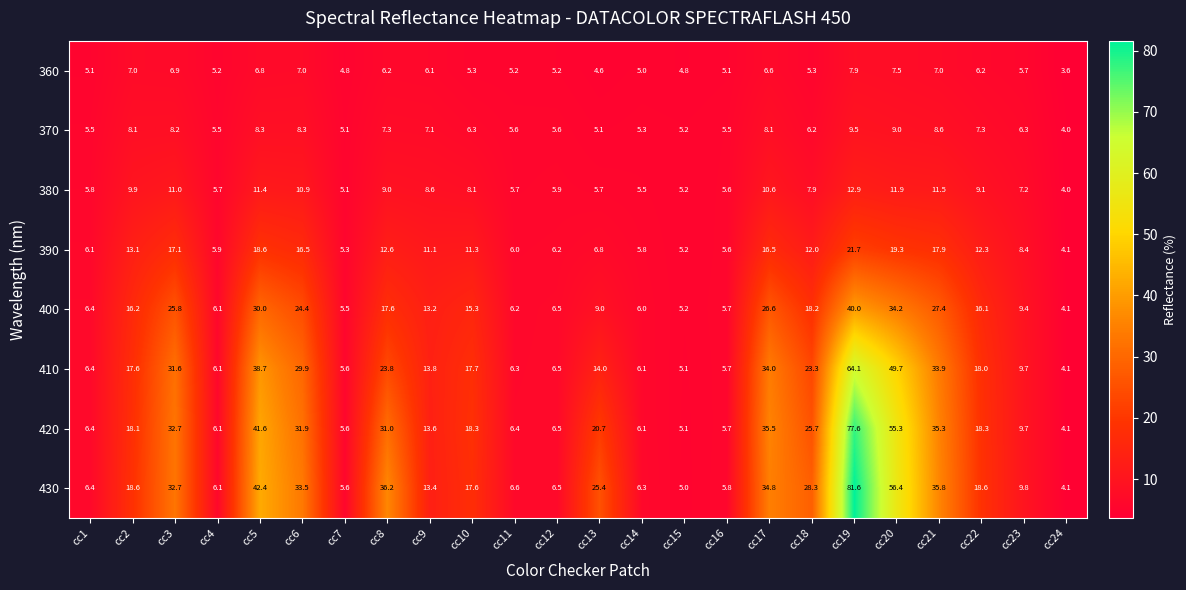

What is the spread (max minus min) of values at cc22?

12.4